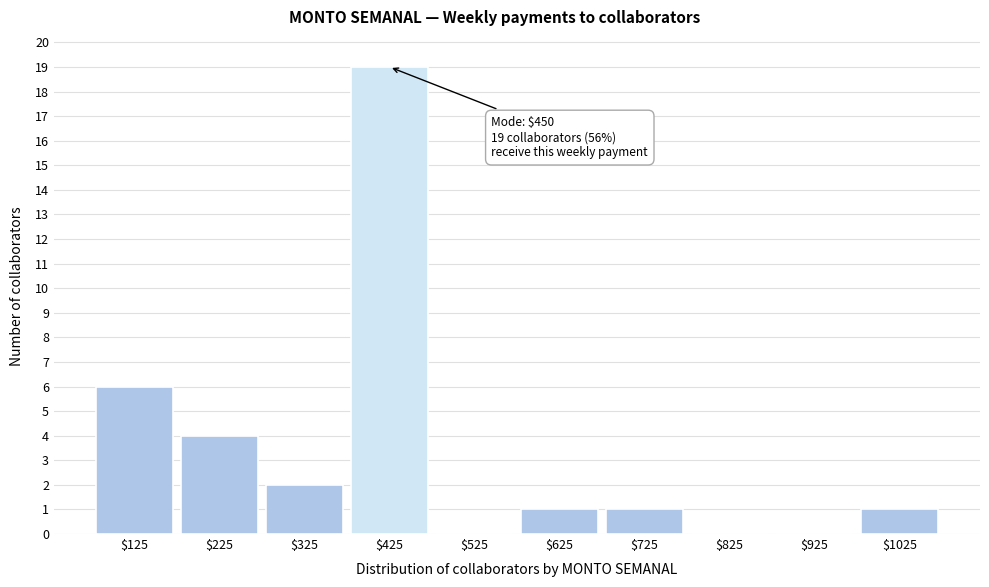

Which range on the x-axis has the tallest bar?

375 to 475